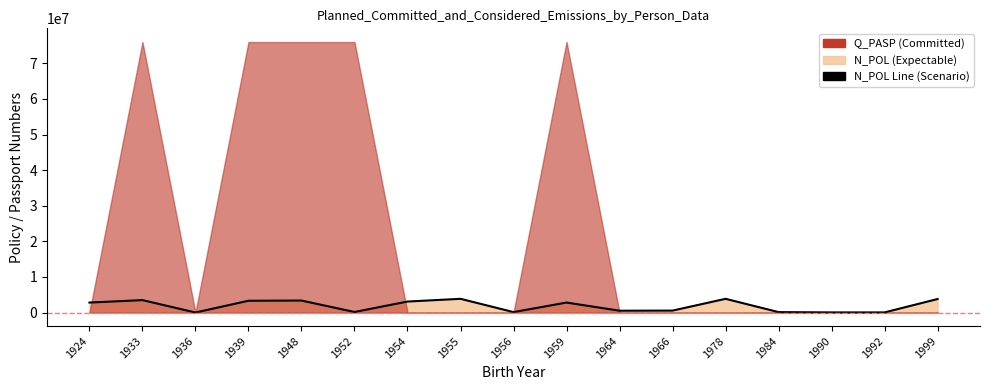

Is it true that the value at 1936 is 4865?

True